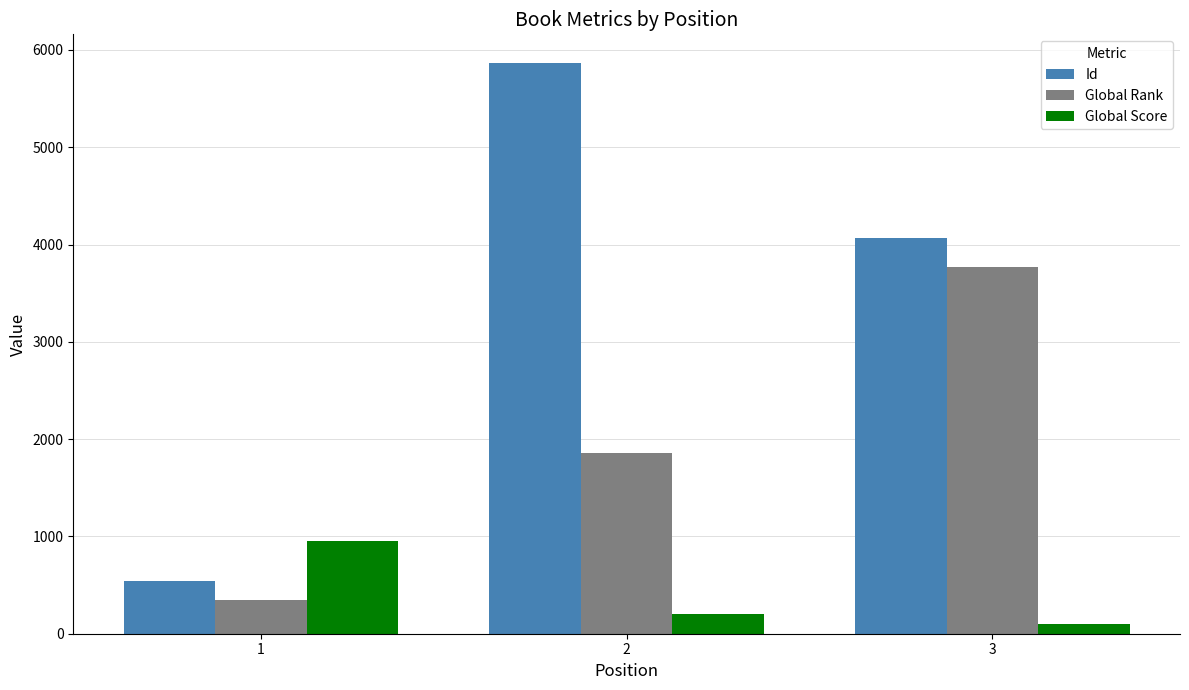

Reading left to right, extract all data points from this chart.

Id: 545	5867	4065
Global Rank: 348	1855	3769
Global Score: 948	207	103